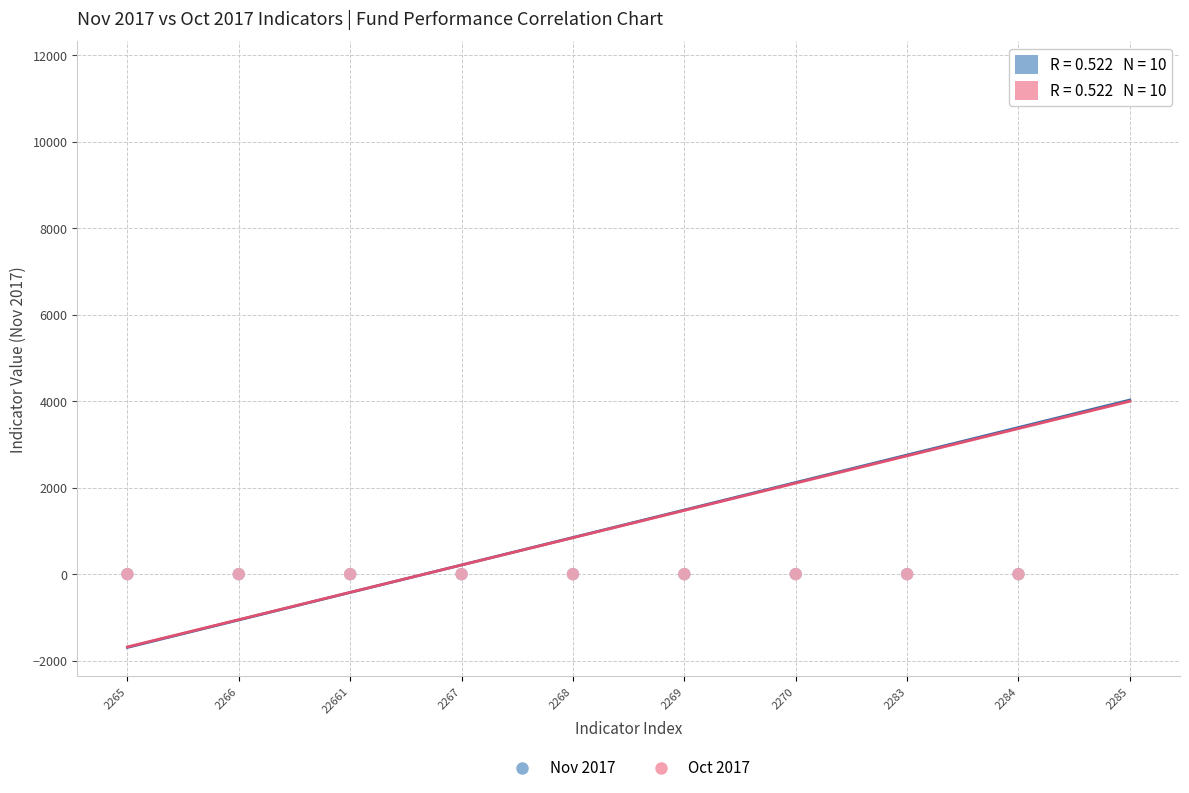

What are all the series names shown in the legend?

Nov 2017, Oct 2017